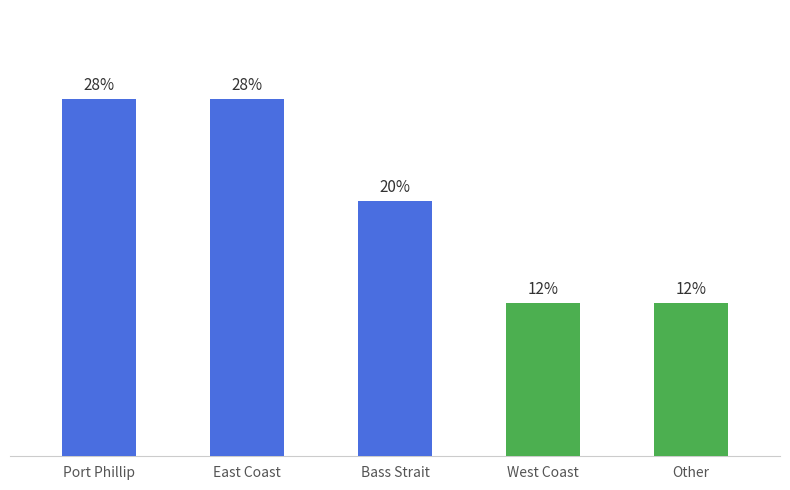

Are the bars horizontal?

No